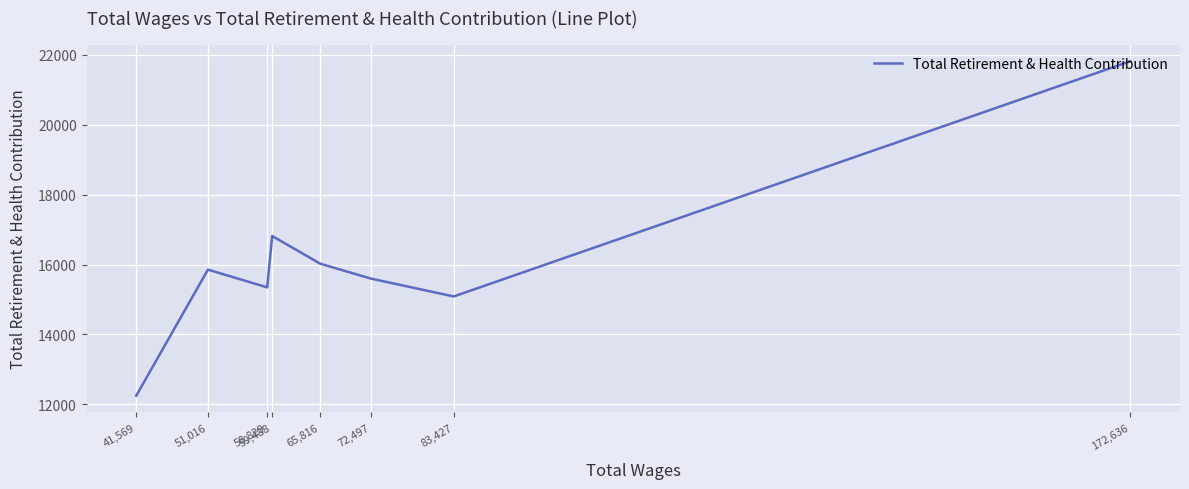

What is the difference between the values at 172,636 and 72,497?

6215